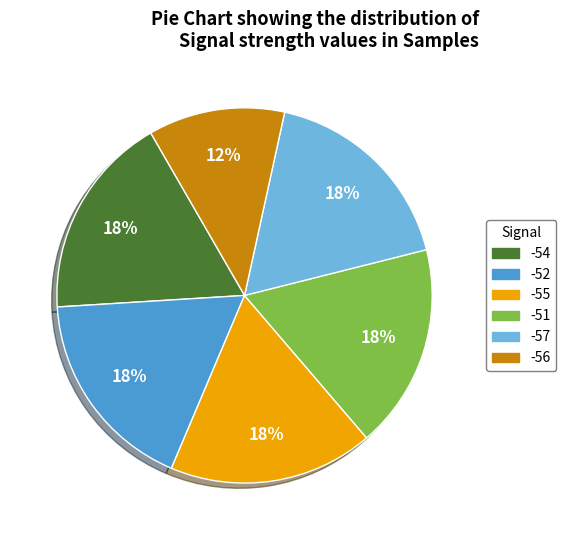

Does any single category account for the majority?

No